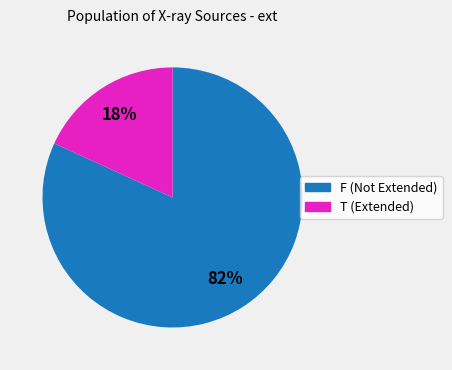

The T slice represents 11% of the pie. True or false?

False